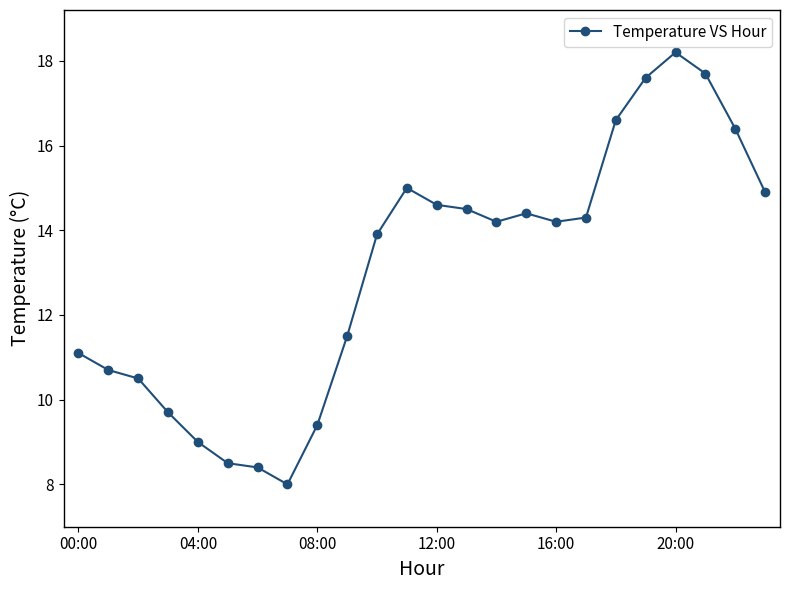

Count the number of values greater than 14.

13